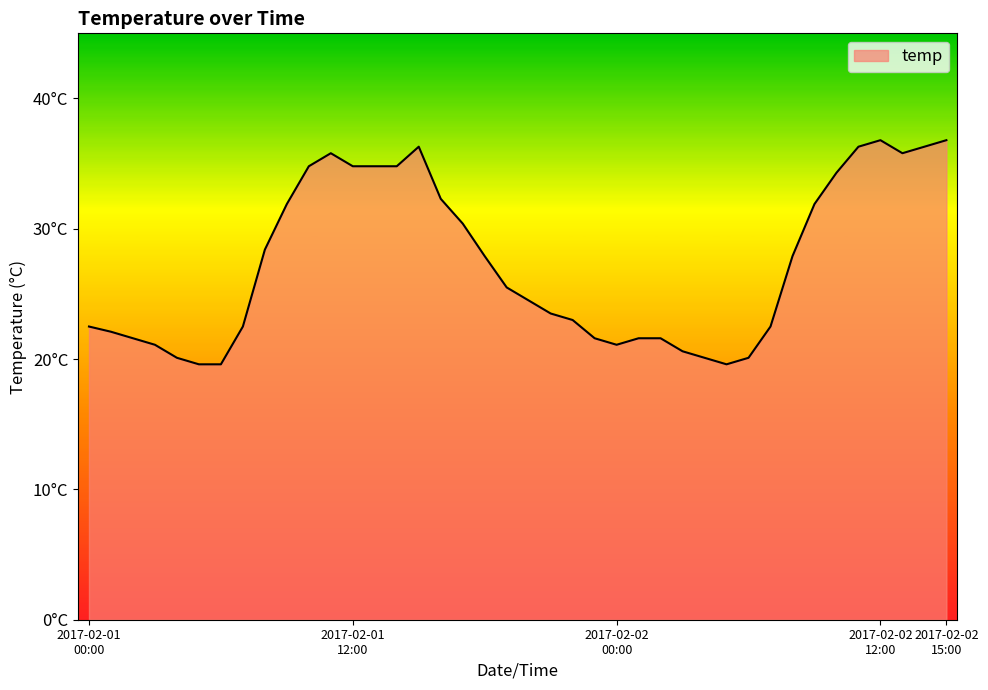

What is the label of the 16th point from the left?

2017-02-01 15:00